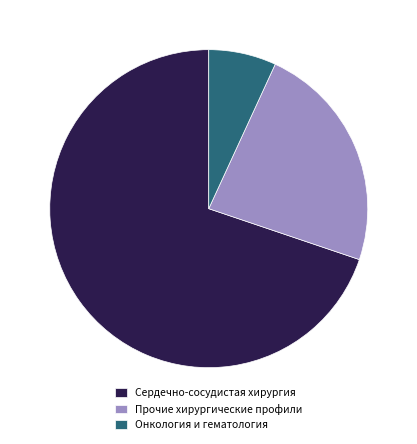

Rank the categories by value from lowest to highest.

Онкология и гематология, Прочие хирургические профили, Сердечно-сосудистая хирургия